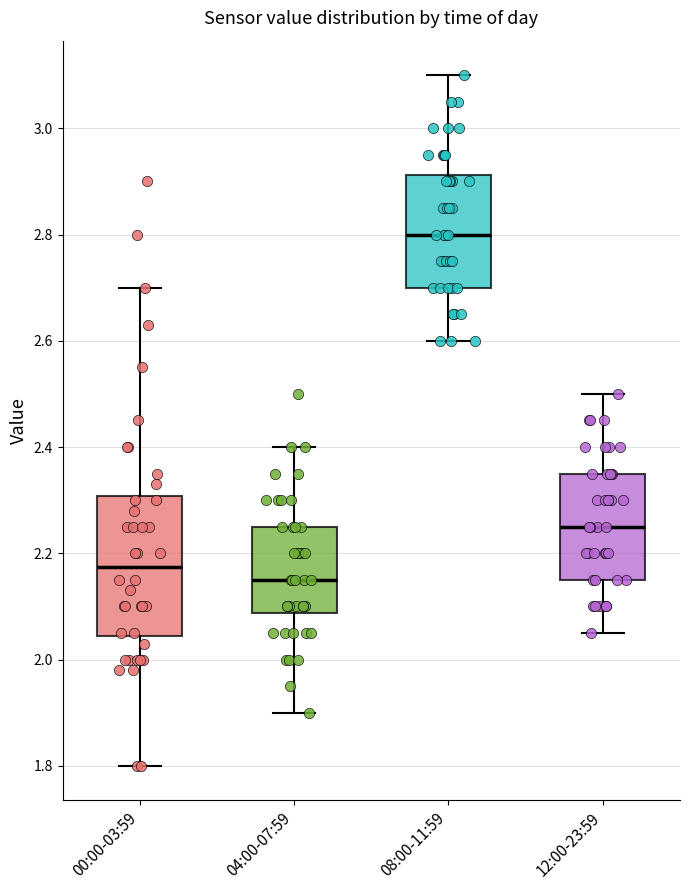

Reading left to right, read every box against the y-axis: the position of its median line, the range the box covers, and the ends of its whiskers. The values are not printed on the chart, so give them approximately, as read against the axis.

00:00-03:59: median 2.18, box 2.04 to 2.30, whiskers 1.80 to 2.70
04:00-07:59: median 2.16, box 2.08 to 2.26, whiskers 1.90 to 2.40
08:00-11:59: median 2.80, box 2.70 to 2.92, whiskers 2.60 to 3.10
12:00-23:59: median 2.26, box 2.16 to 2.36, whiskers 2.06 to 2.50